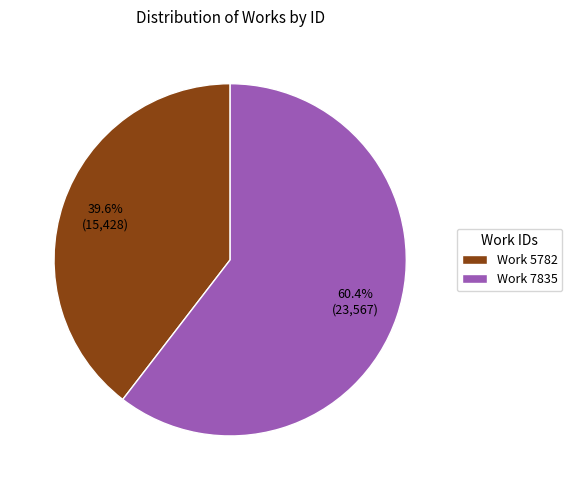

To the nearest percent, what is the average slice percentage?

50%